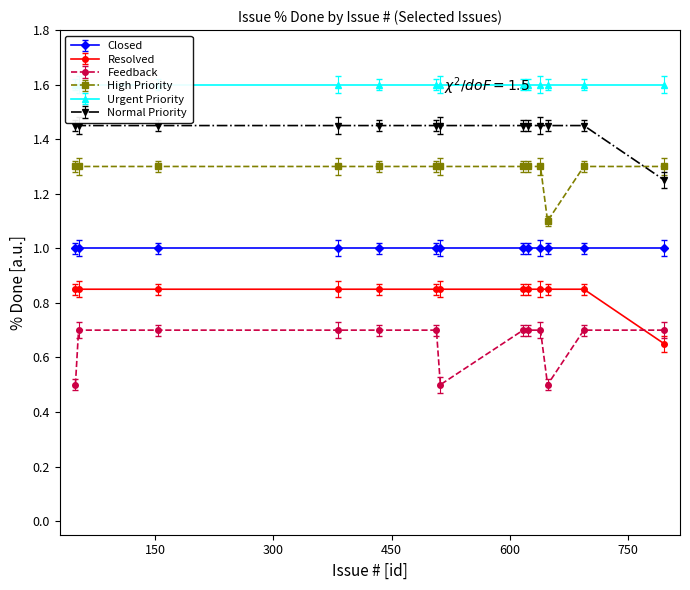

True or false: High Priority and Resolved intersect in this chart.

False